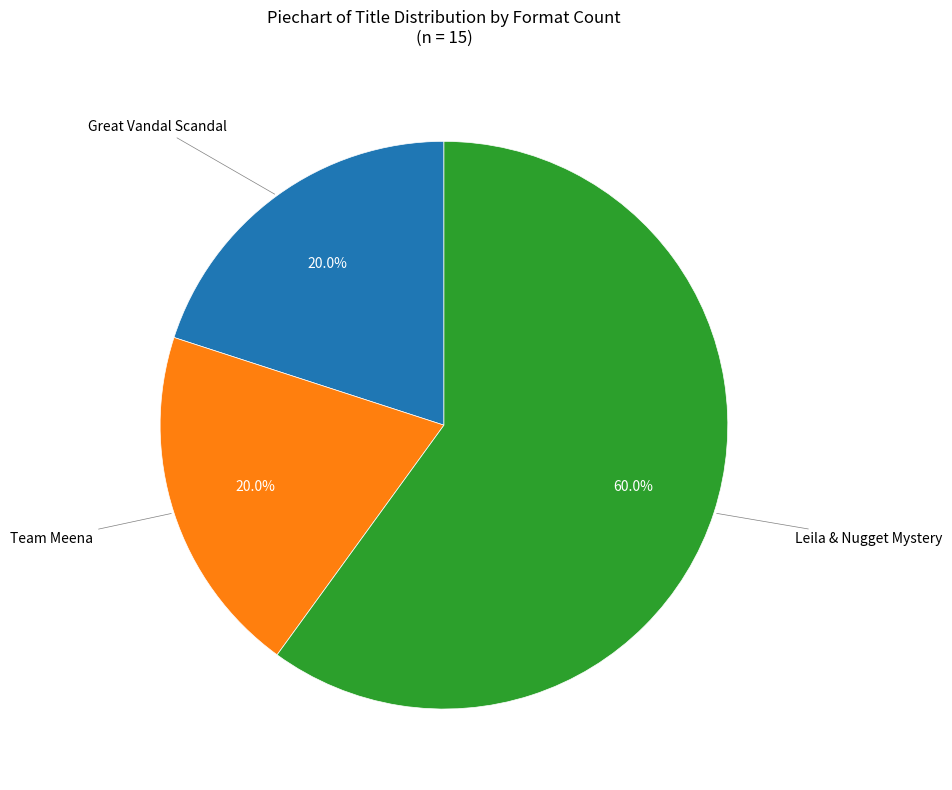

Which slice is the largest?

Leila & Nugget Mystery